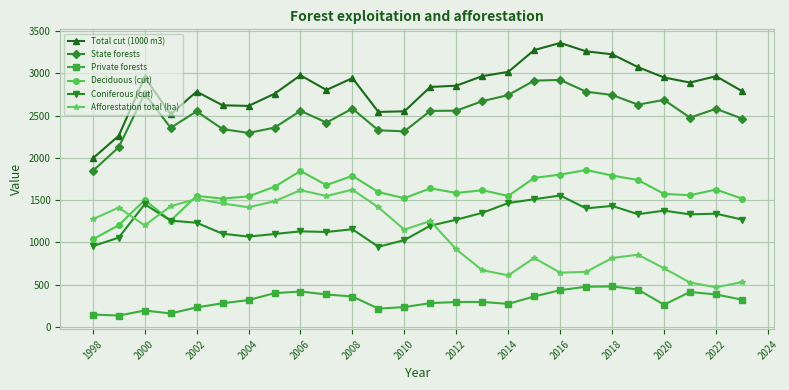

True or false: Coniferous (cut) has more than 0 interior local peaks.

True